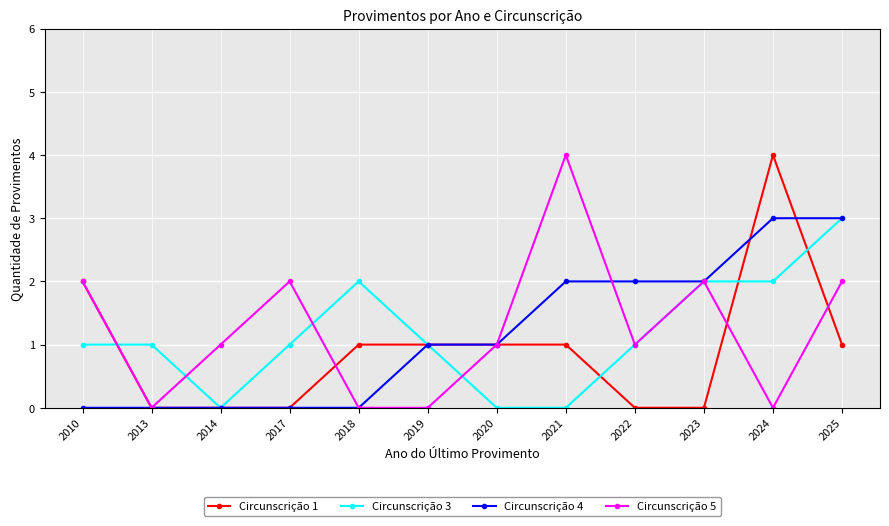

Which series has the largest total across all categories?

Circunscrição 5